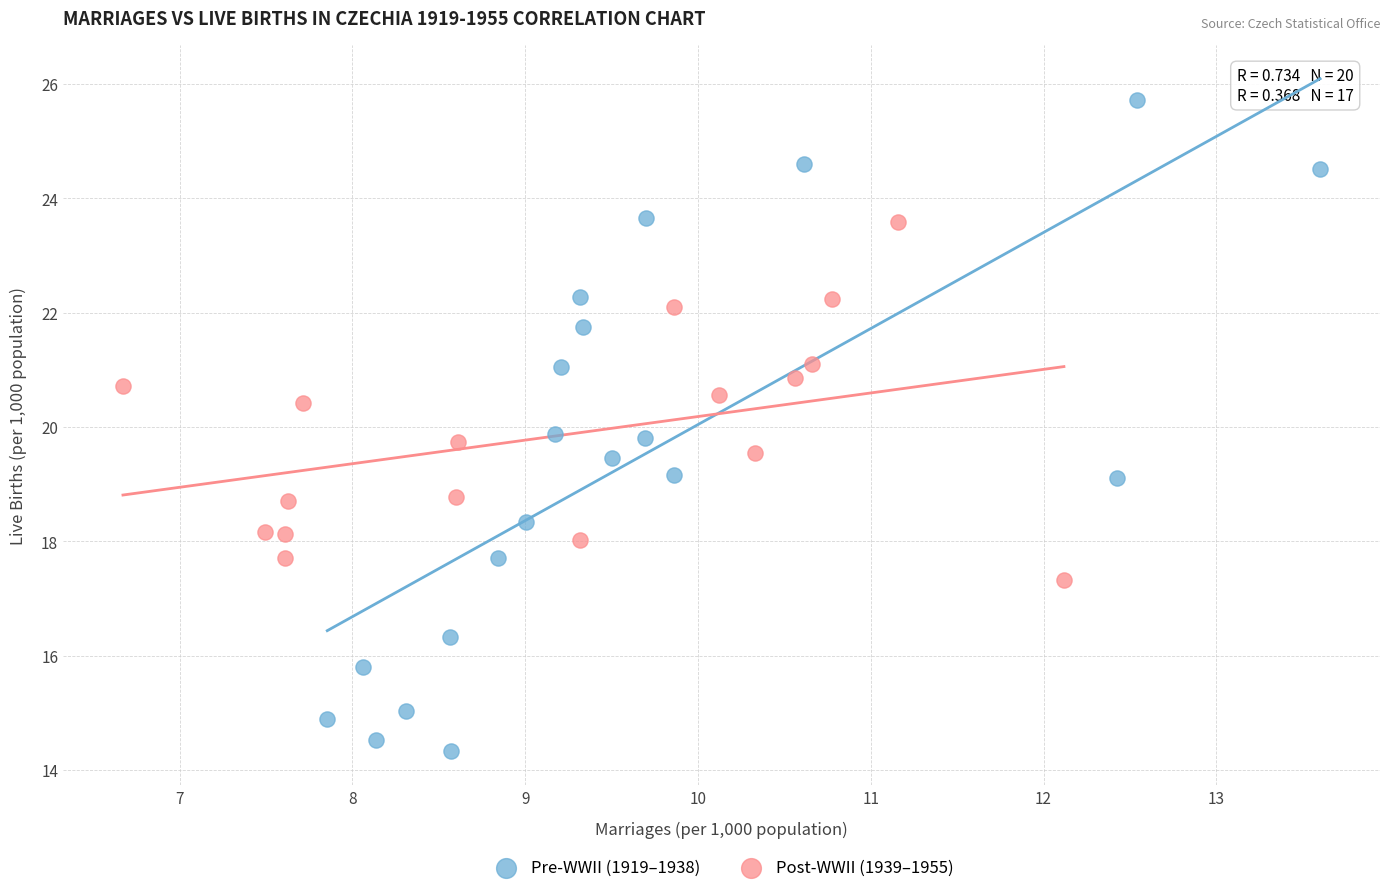

Which series contains the lowest Y value?

Pre-WWII (1919–1938)